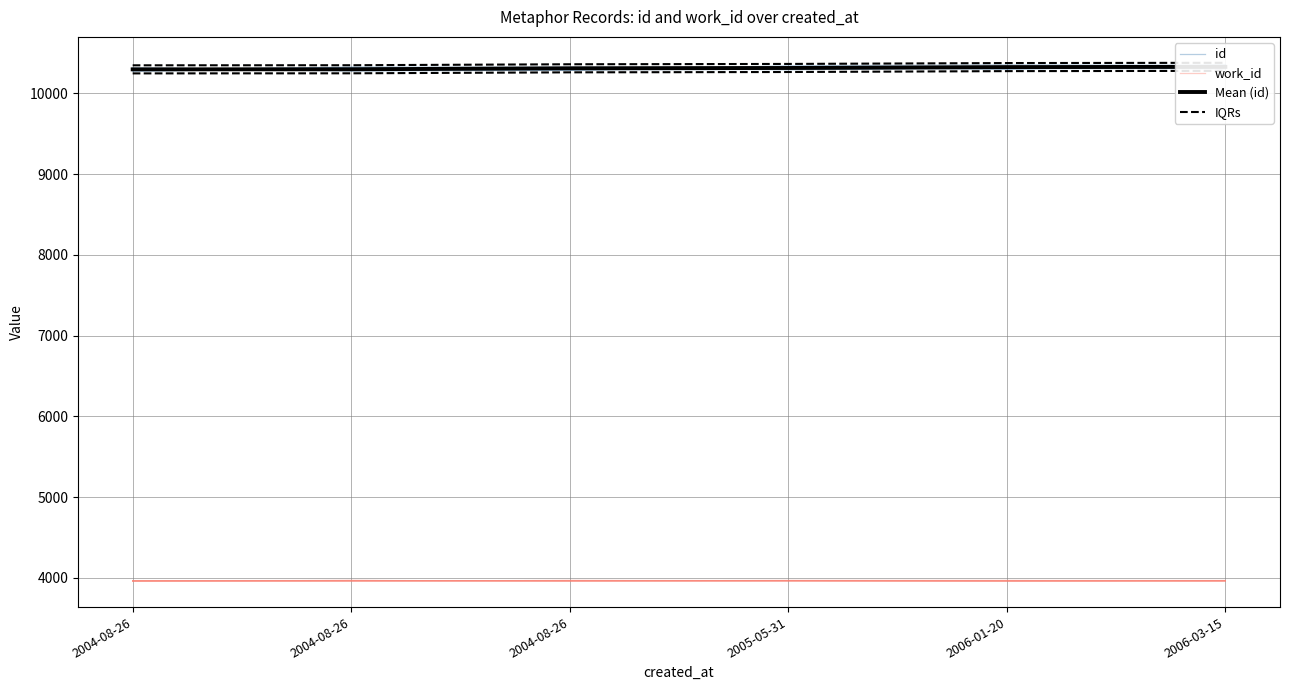

What is the difference between the highest and lowest values at 2006-03-15?

6414.0